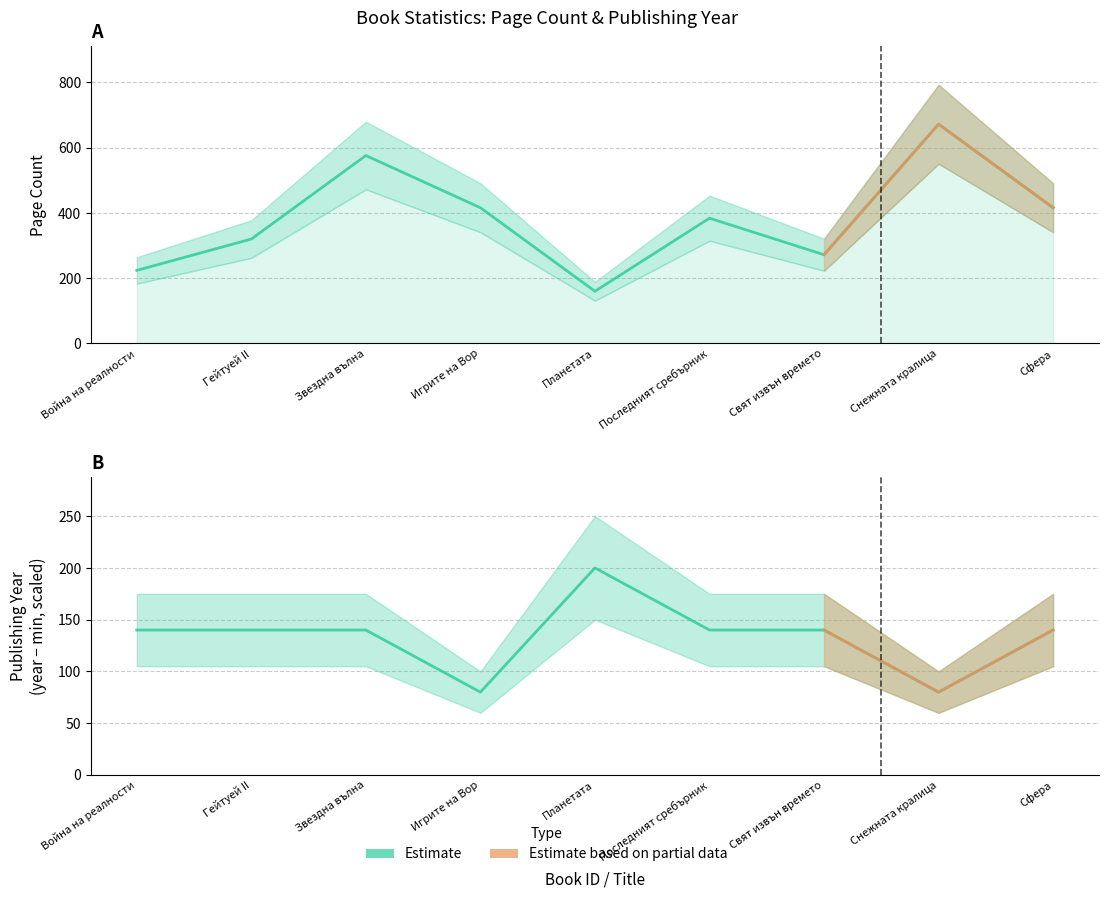

What is the value of the publishingYear (estimate) point at the 2nd from the left?

140